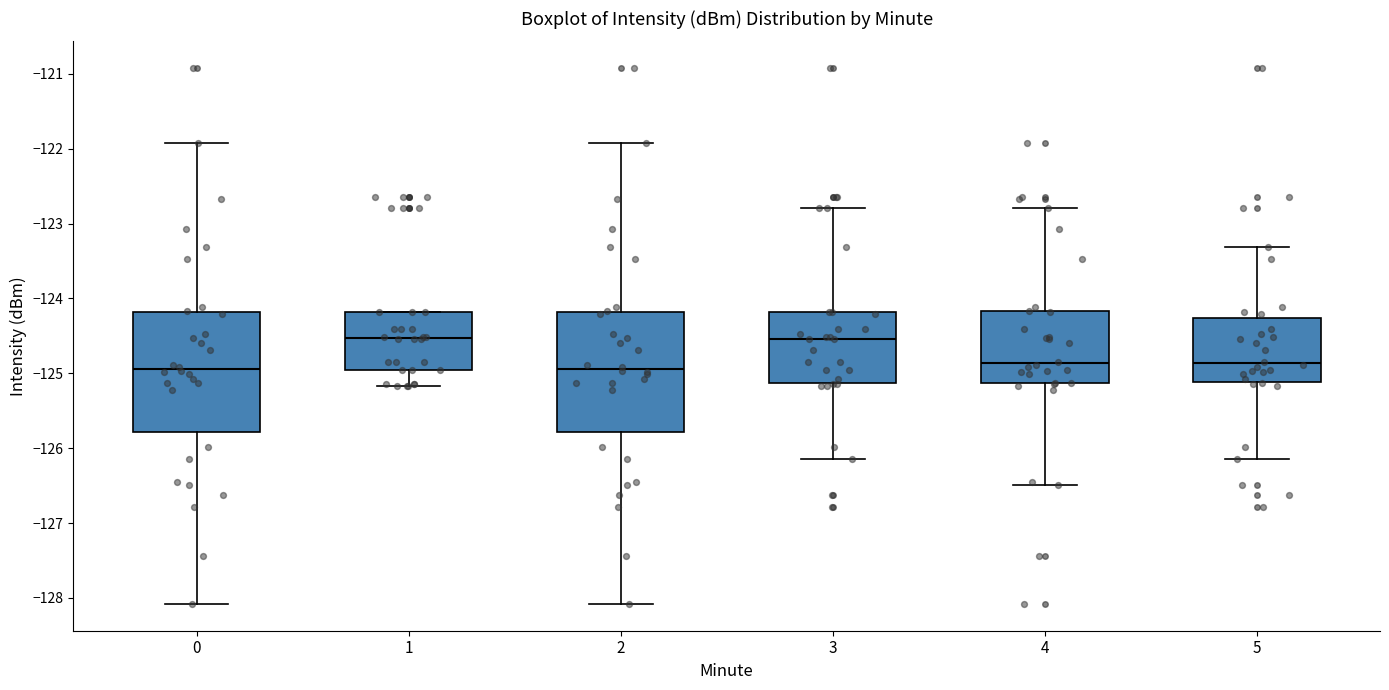

Reading left to right, read every box against the y-axis: the position of its median line, the range the box covers, and the ends of its whiskers. The values are not printed on the chart, so give them approximately, as read against the axis.

0: median -124.9, box -125.8 to -124.2, whiskers -128.1 to -121.9
1: median -124.5, box -125.0 to -124.2, whiskers -125.2 to -124.2
2: median -124.9, box -125.8 to -124.2, whiskers -128.1 to -121.9
3: median -124.5, box -125.1 to -124.2, whiskers -126.1 to -122.8
4: median -124.9, box -125.1 to -124.2, whiskers -126.5 to -122.8
5: median -124.9, box -125.1 to -124.3, whiskers -126.1 to -123.3